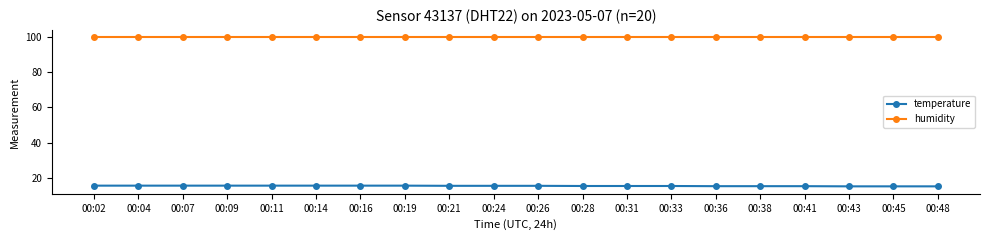

True or false: humidity and temperature intersect in this chart.

False